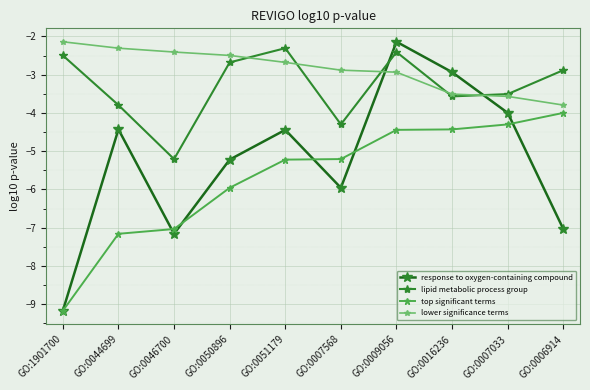

At which label does response to oxygen-containing compound first exceed -4?

GO:0009056